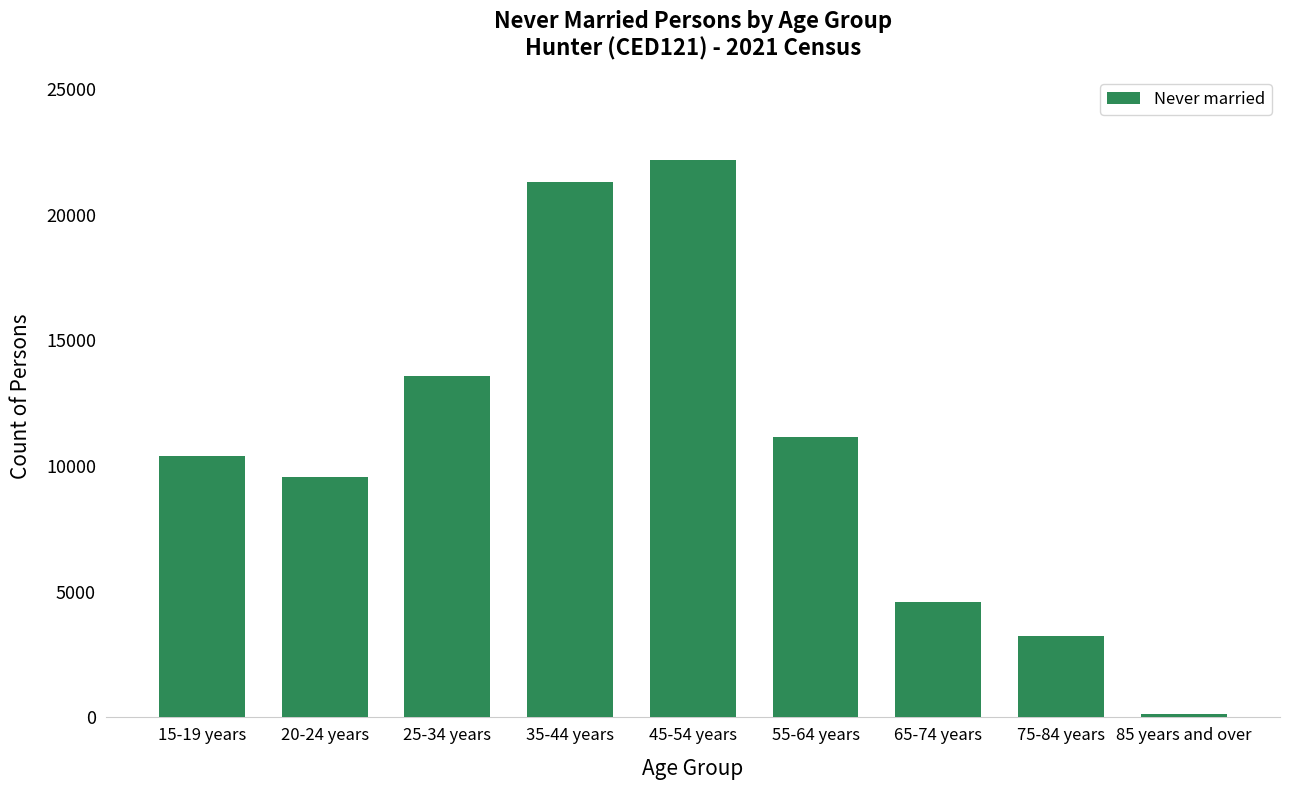

What is the label of the 2nd bar from the left?

20-24 years